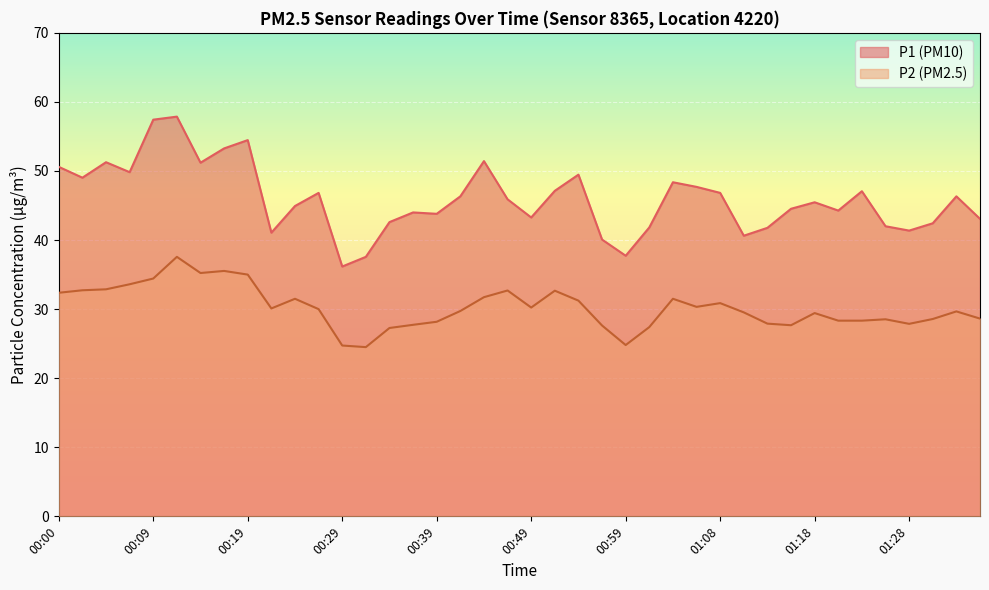

What is the difference between the highest and lowest values at 01:11?

11.1